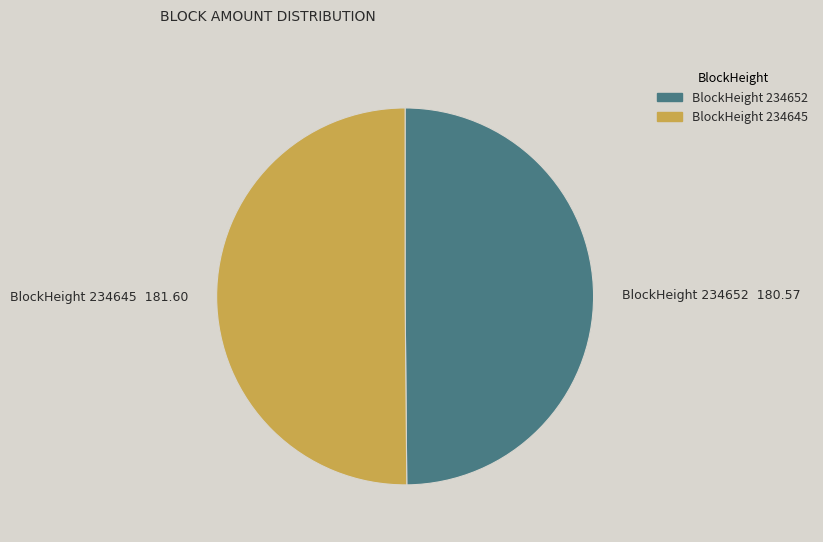

What is the ratio of the value at BlockHeight 234645 to the value at BlockHeight 234652?

1.0